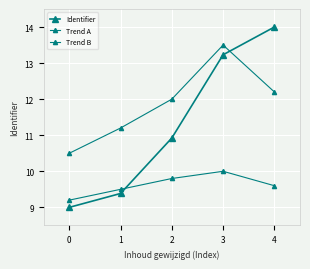

Count the number of data series in this chart.

3